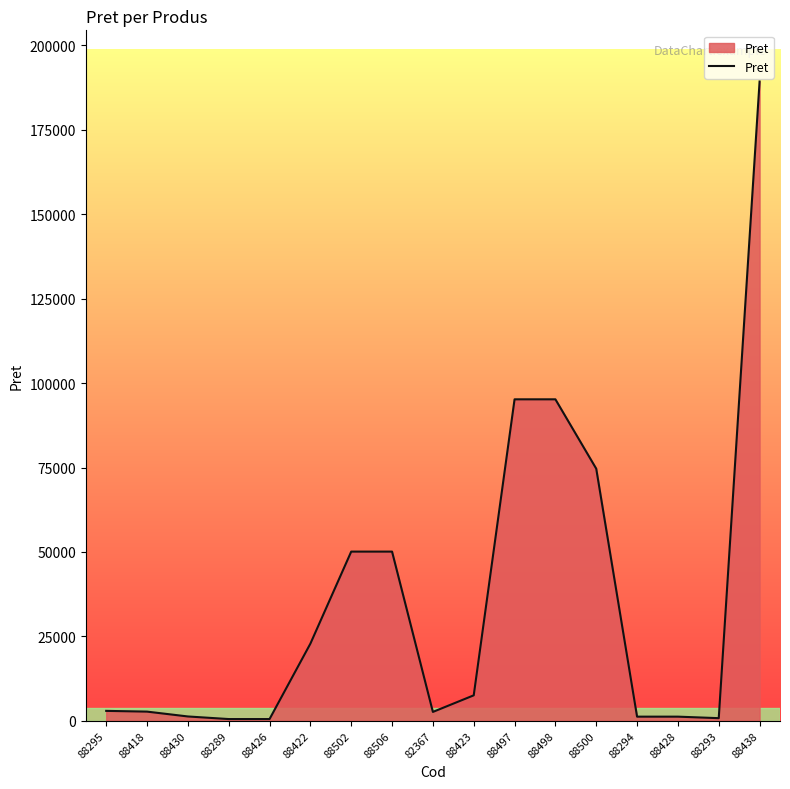

What is the ratio of the value at 88422 to the value at 88500?

0.3